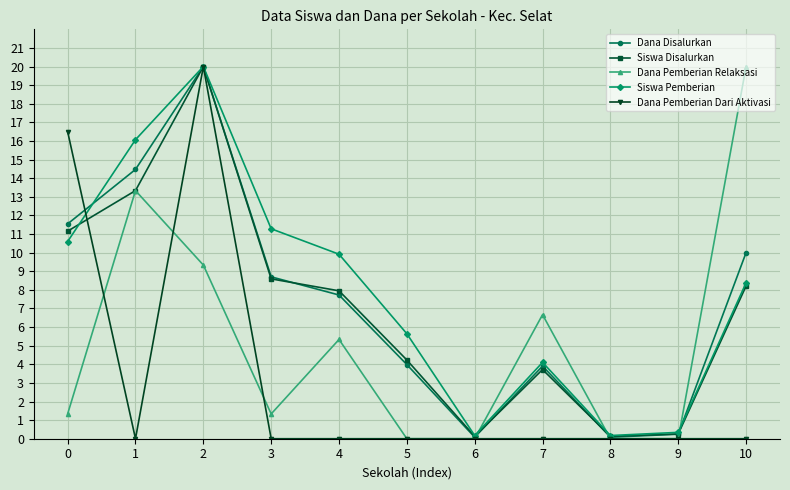

True or false: Siswa Disalurkan and Dana Pemberian Relaksasi cross at least once.

True